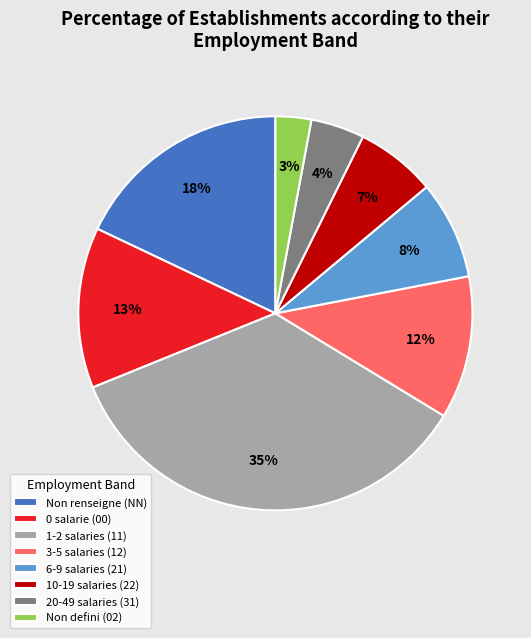

Rank the categories by value from highest to lowest.

1-2 salaries (11), Non renseigne (NN), 0 salarie (00), 3-5 salaries (12), 6-9 salaries (21), 10-19 salaries (22), 20-49 salaries (31), Non defini (02)